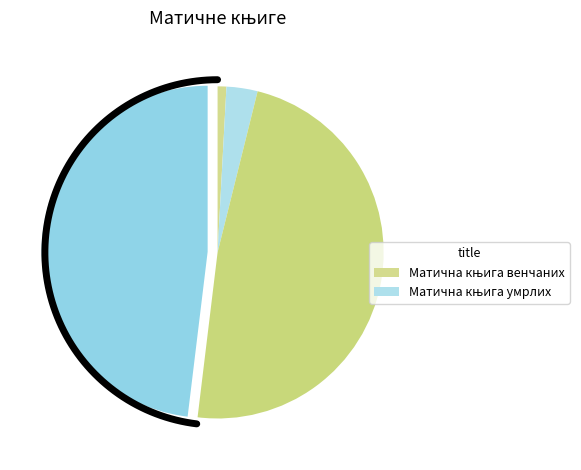

Does Матична књига венчаних (Јежевица) account for over 50% of the chart?

No